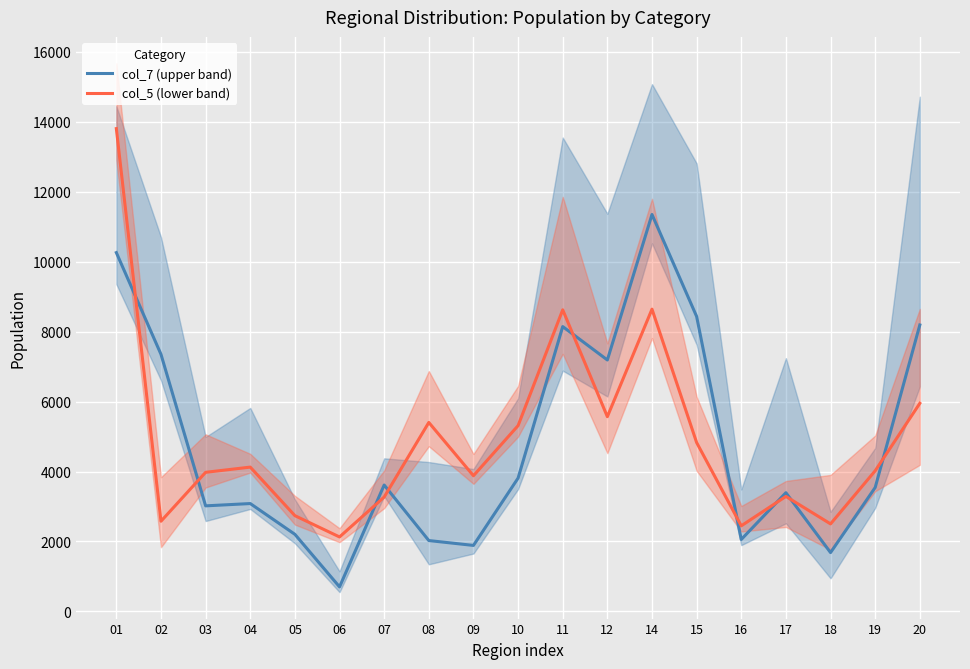

At which label is col_5 (lower band) closest to 7966?

11